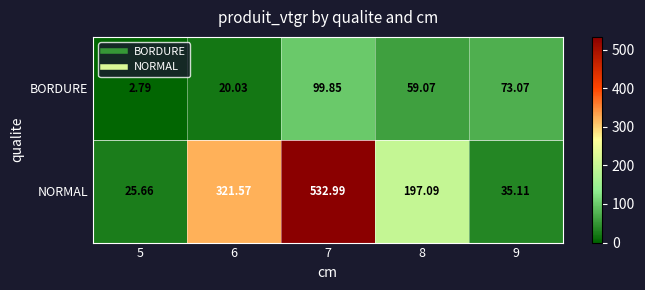

What is the minimum value shown in the chart?

2.8